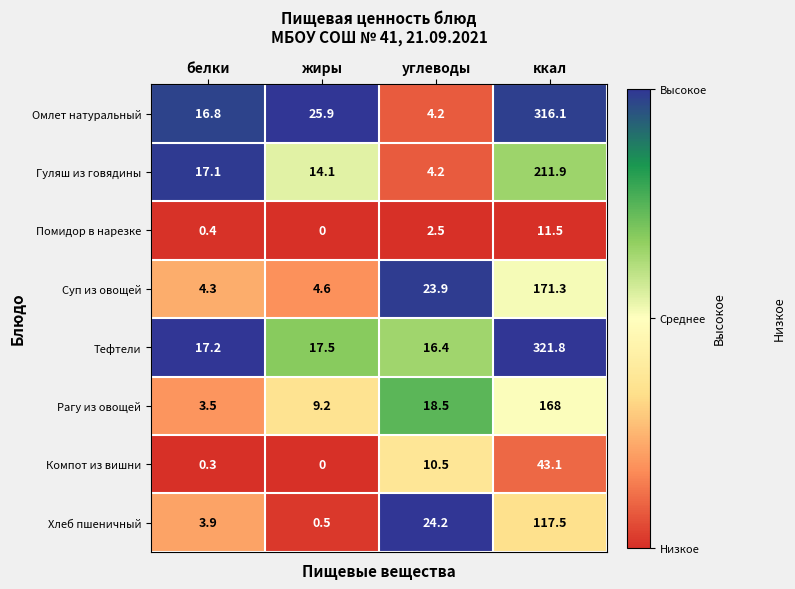

List the series in order of their peak value, highest first.

Тефтели, Омлет натуральный, Гуляш из говядины, Суп из овощей, Рагу из овощей, Хлеб пшеничный, Компот из вишни, Помидор в нарезке